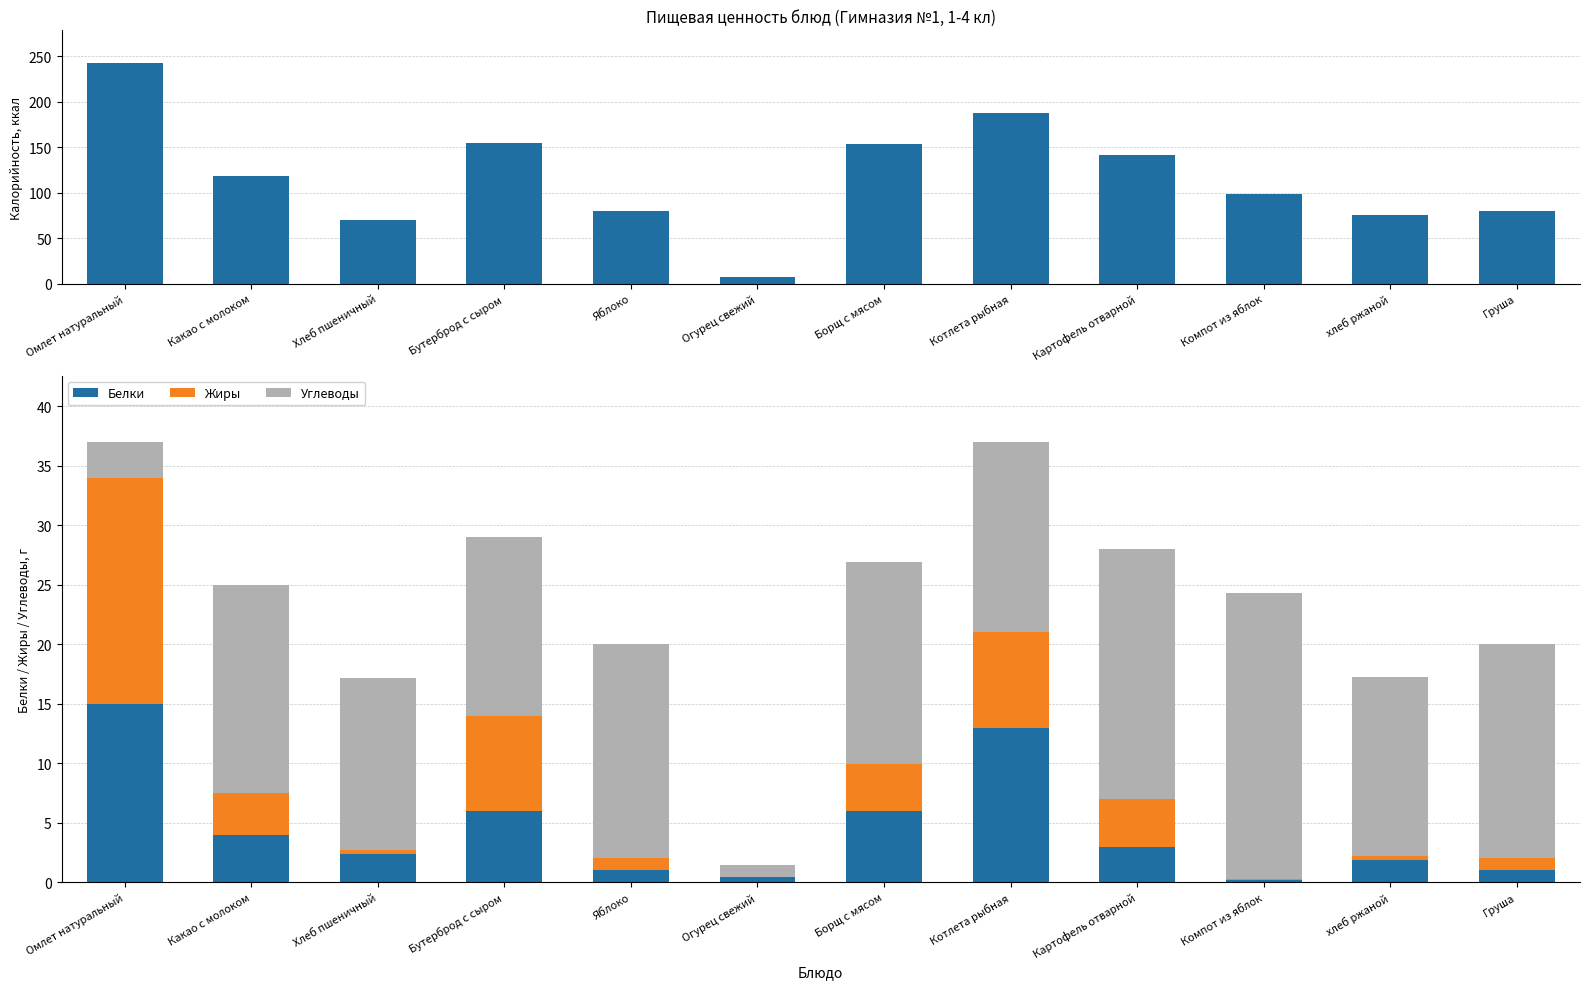

What is the label of the 8th bar from the right?

Яблоко